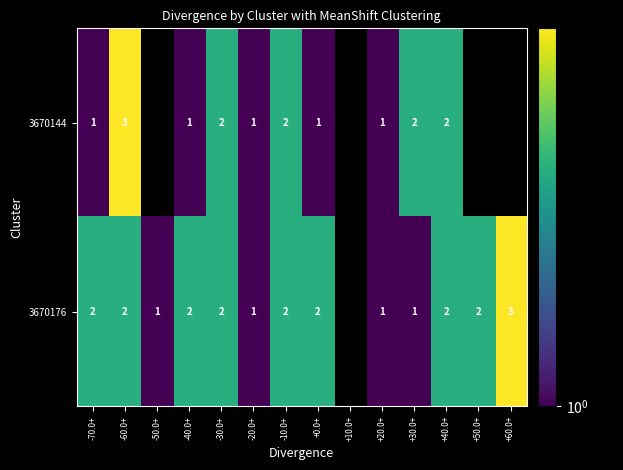

What is the sum of the 3670144 values at +0.0+ and -60.0+?

4